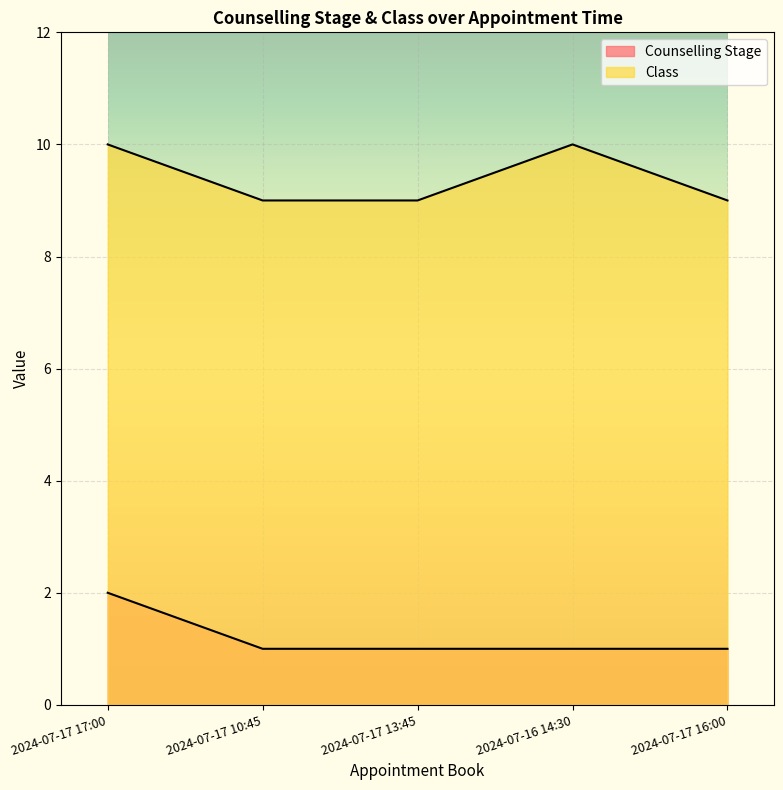

Reading left to right, transcribe all the data shown in this chart.

Counselling Stage: 2	1	1	1	1
Class: 10	9	9	10	9